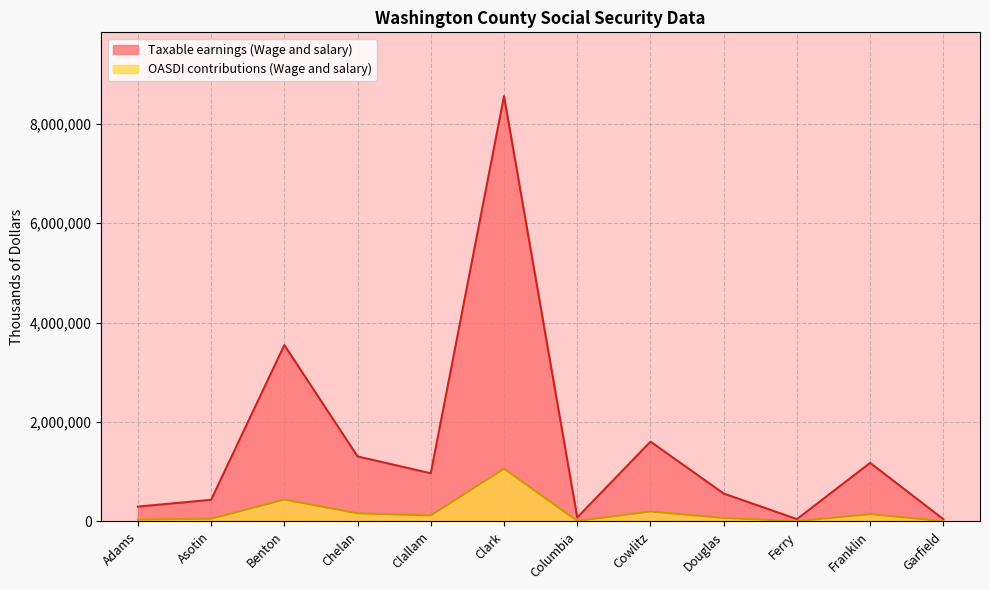

What is the total value across all series at Clallam?

1088113